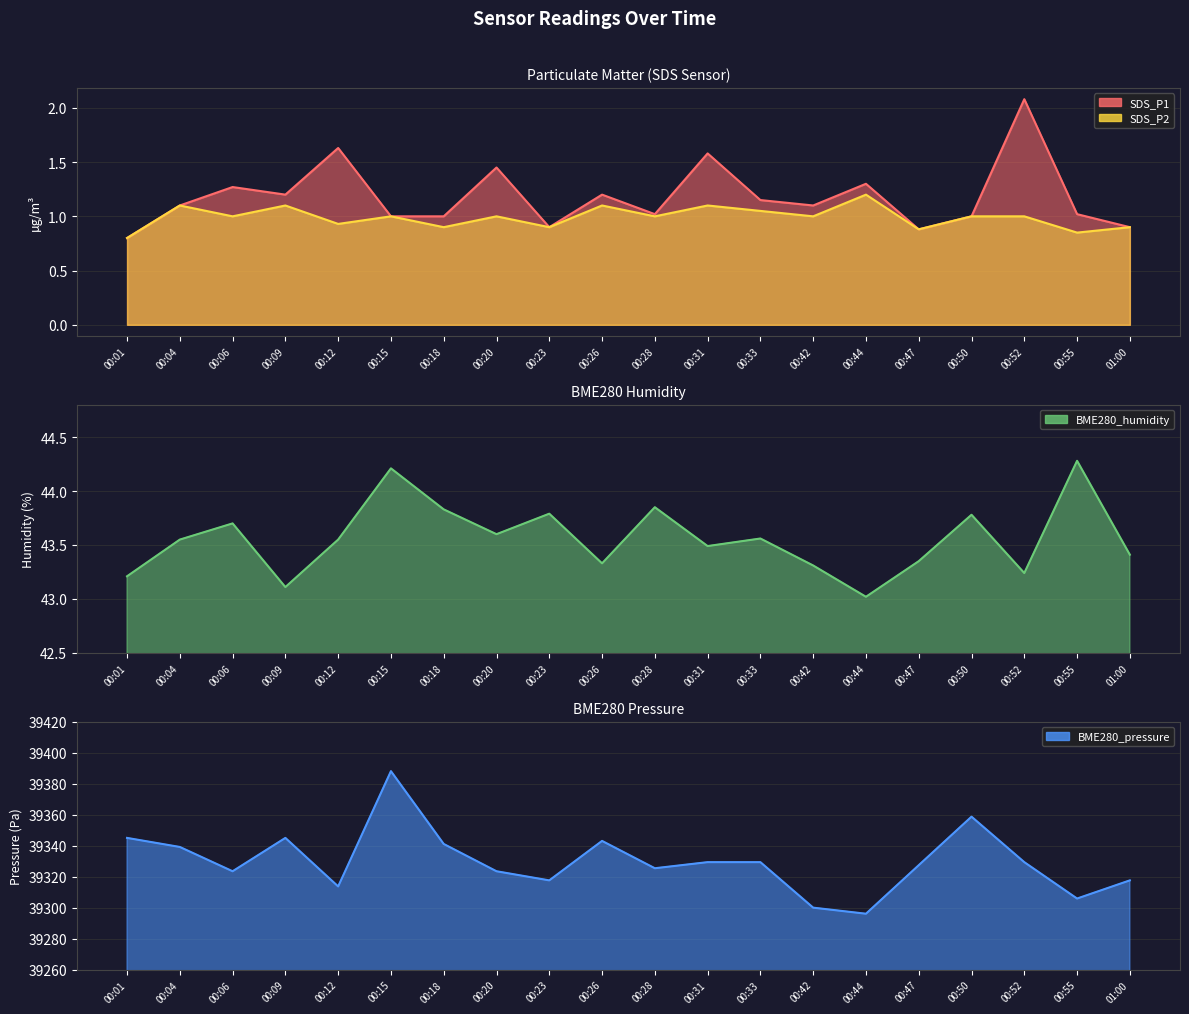

Count the number of data series in this chart.

4